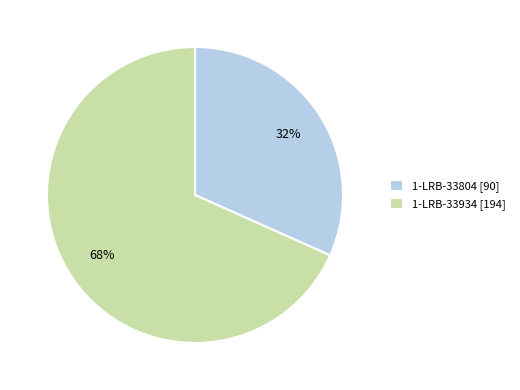

To the nearest percent, what percentage of the pie is 1-LRB-33934?

68%